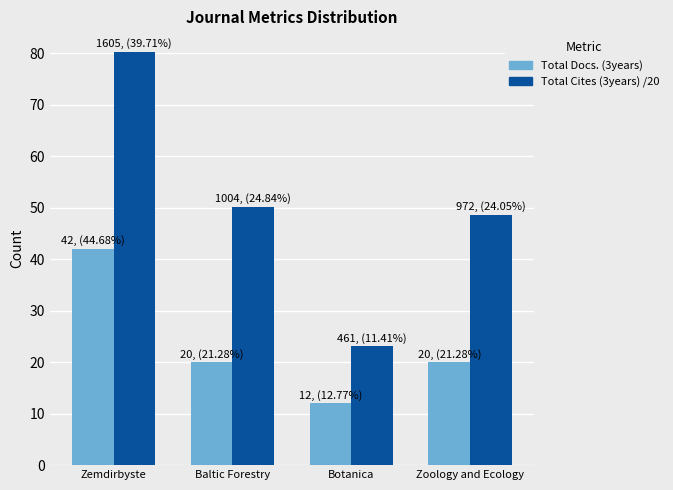

At Zemdirbyste, list the series in order from largest to smallest.

Total Cites (3years) /20, Total Docs. (3years)